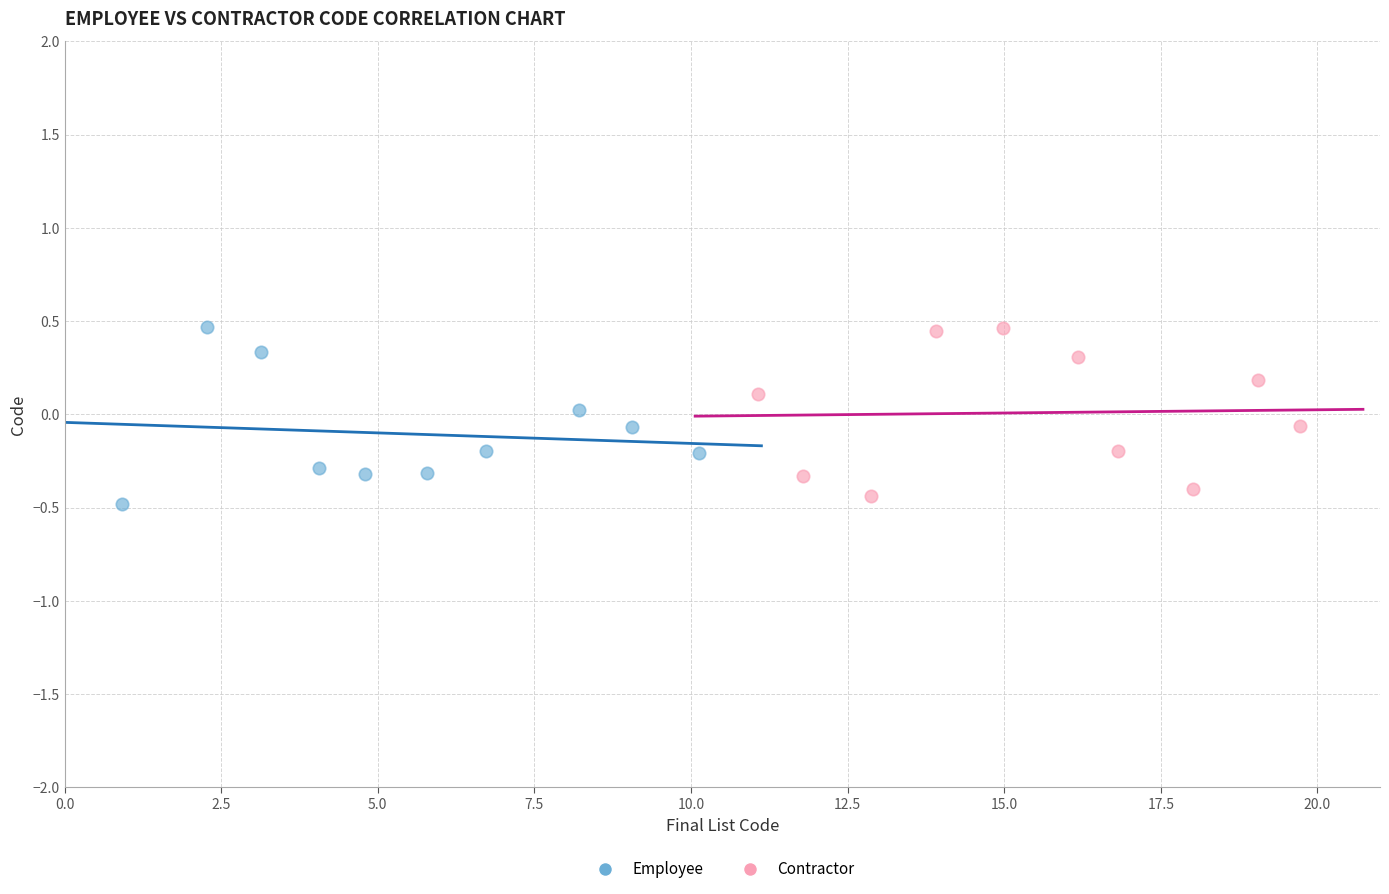

What are all the series names shown in the legend?

Employee, Contractor